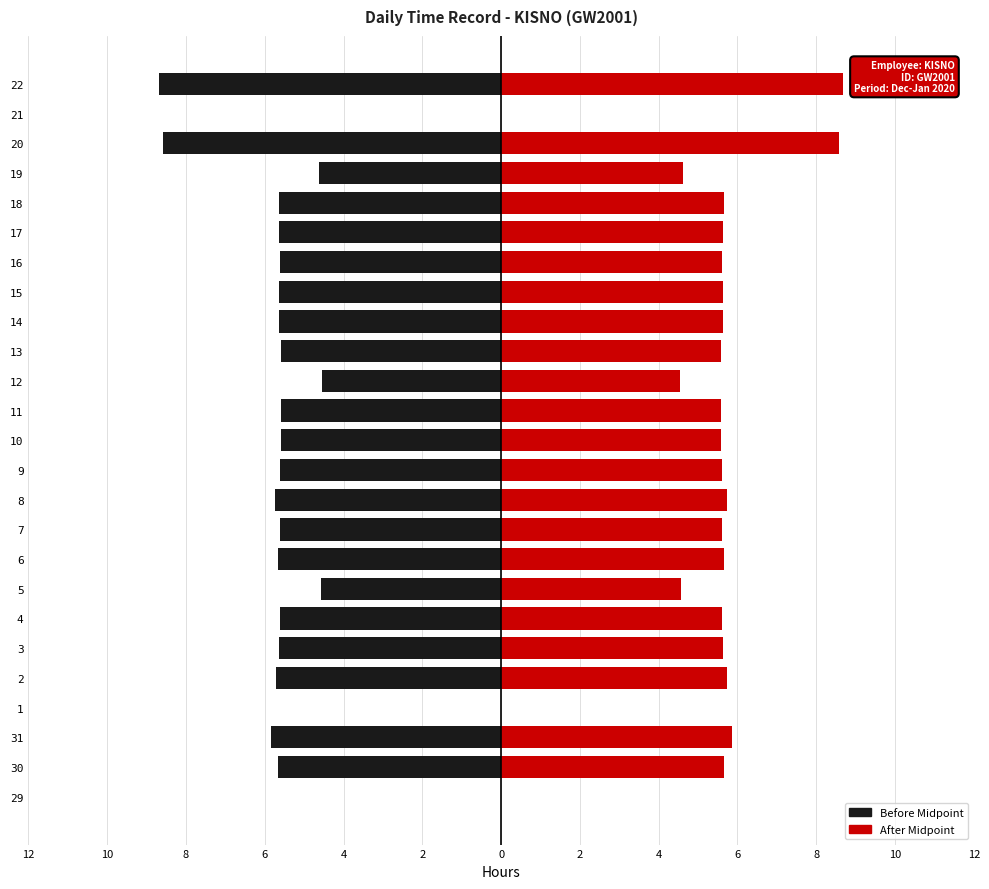

How many data points in Right (Red) are less than 5?

6